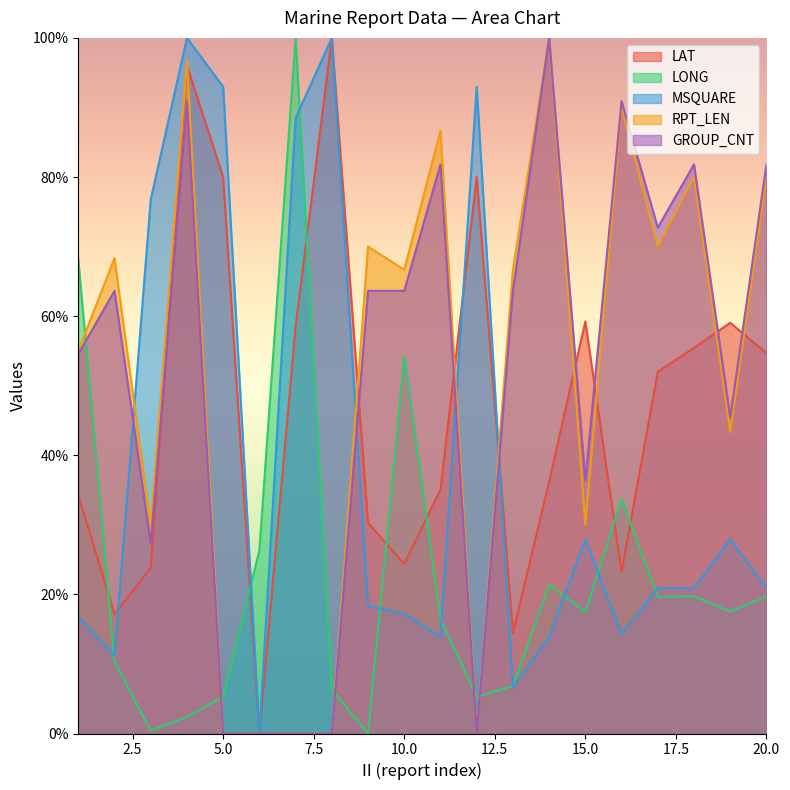

At which category does MSQUARE reach its first local peak?

4